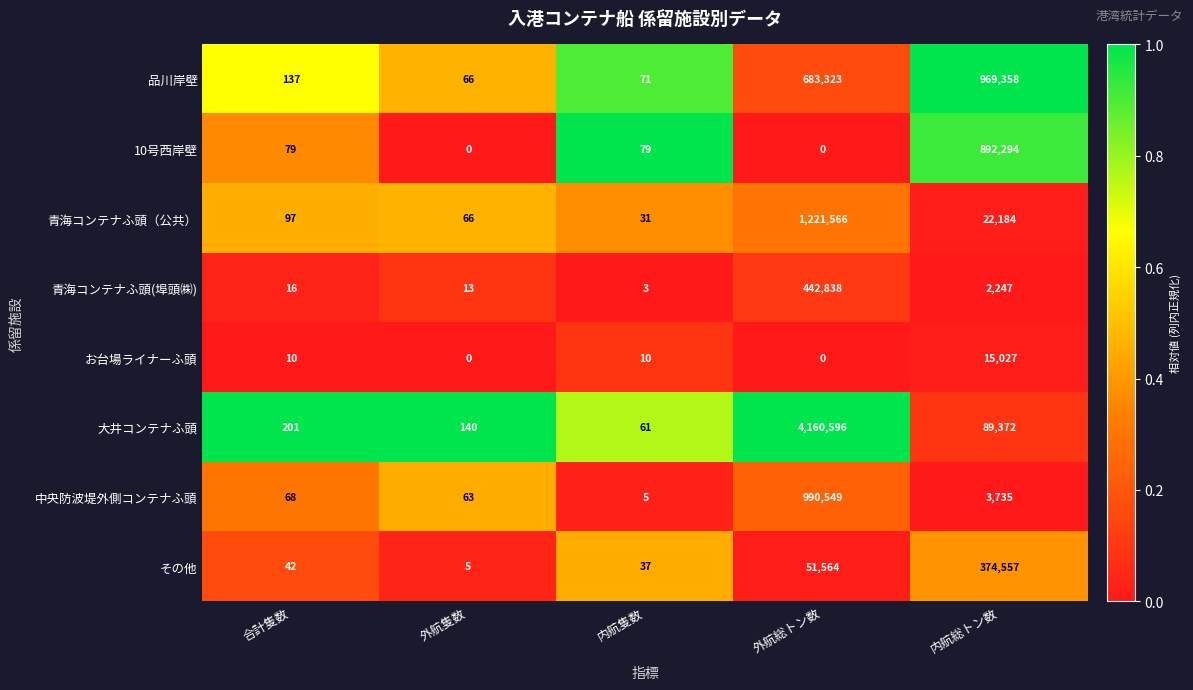

What is the total value across all series at 外航隻数?

353